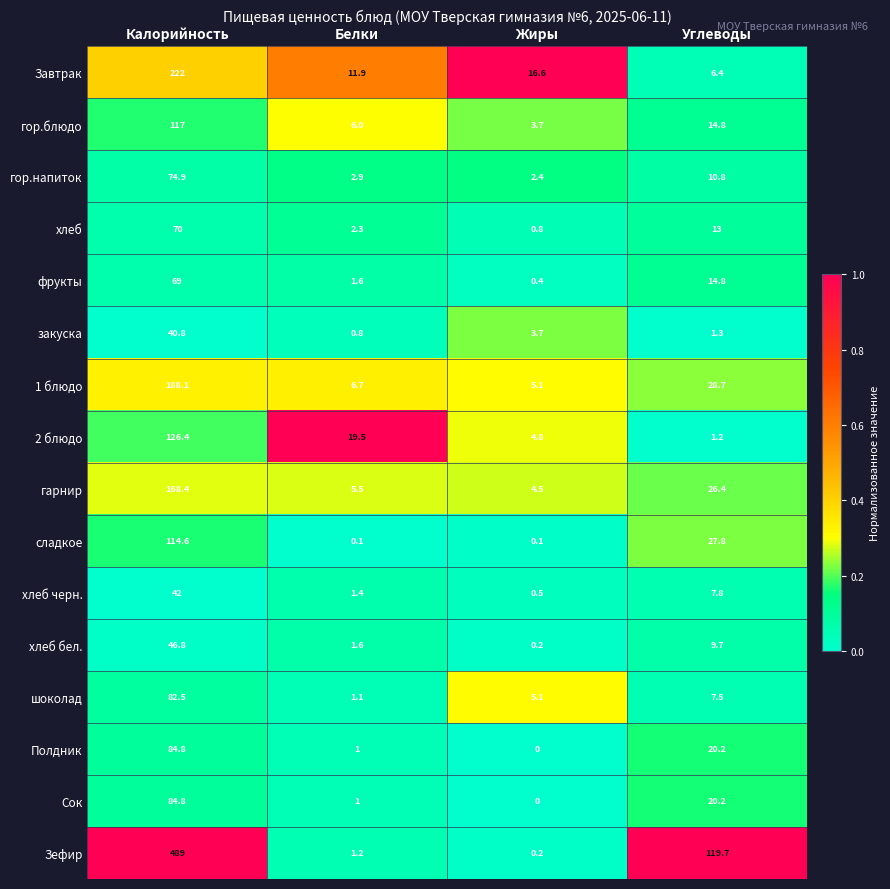

What is the total value across all series at Белки?

64.6